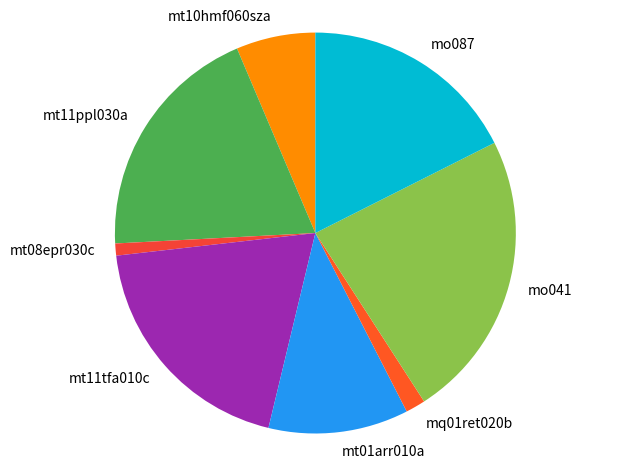

Between mt01arr010a and mq01ret020b, which is larger?

mt01arr010a